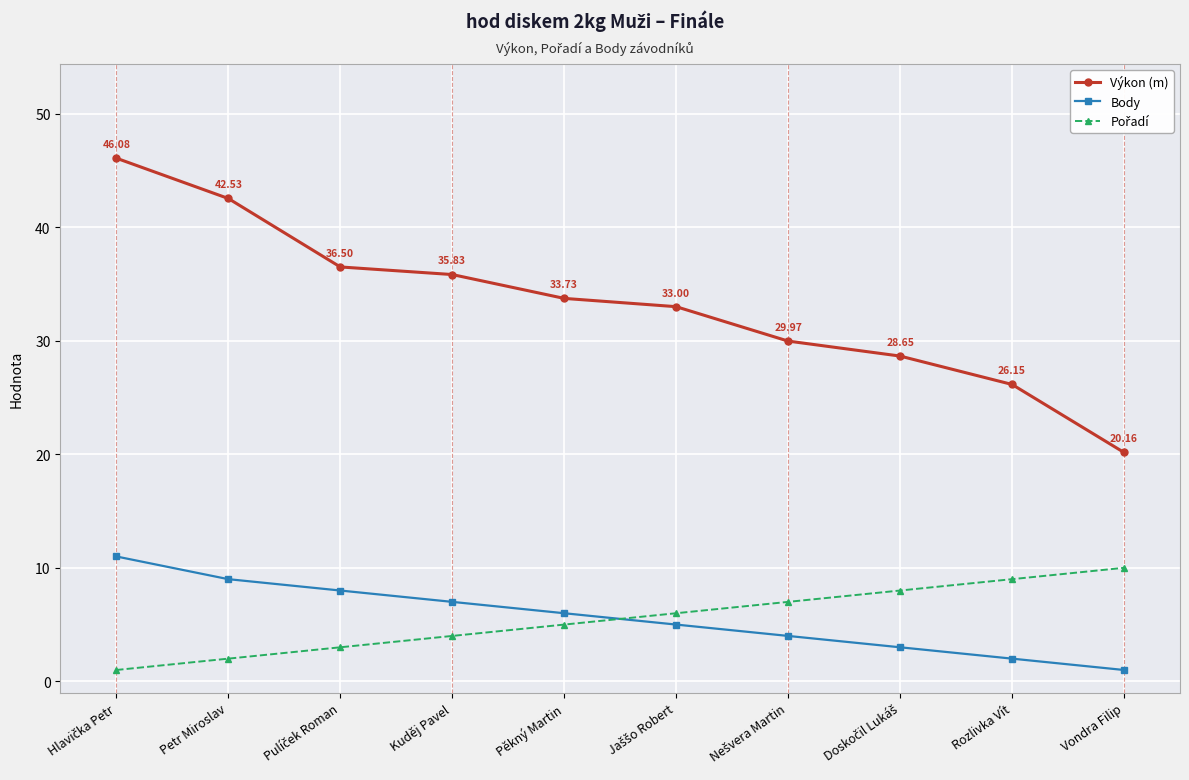

Which series has the largest total across all categories?

Výkon (m)